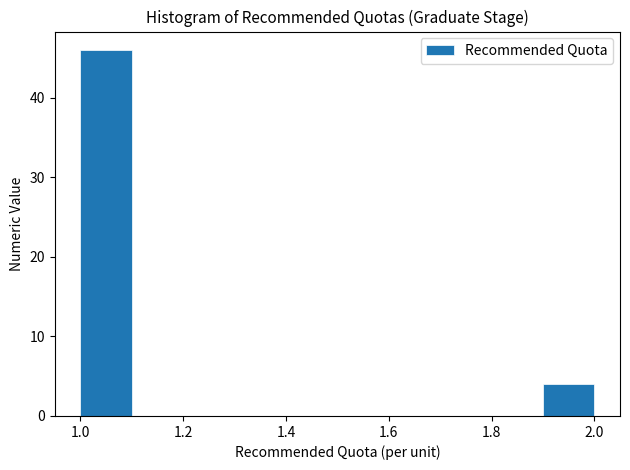

Reading left to right, transcribe this chart: for each bar, give the range it covers on the x-axis and its height. The values are not printed on the chart, so give them approximately, as read against the axis.

1.0 to 1.1: 46
1.1 to 1.2: 0
1.2 to 1.3: 0
1.3 to 1.4: 0
1.4 to 1.5: 0
1.5 to 1.6: 0
1.6 to 1.7: 0
1.7 to 1.8: 0
1.8 to 1.9: 0
1.9 to 2.0: 4